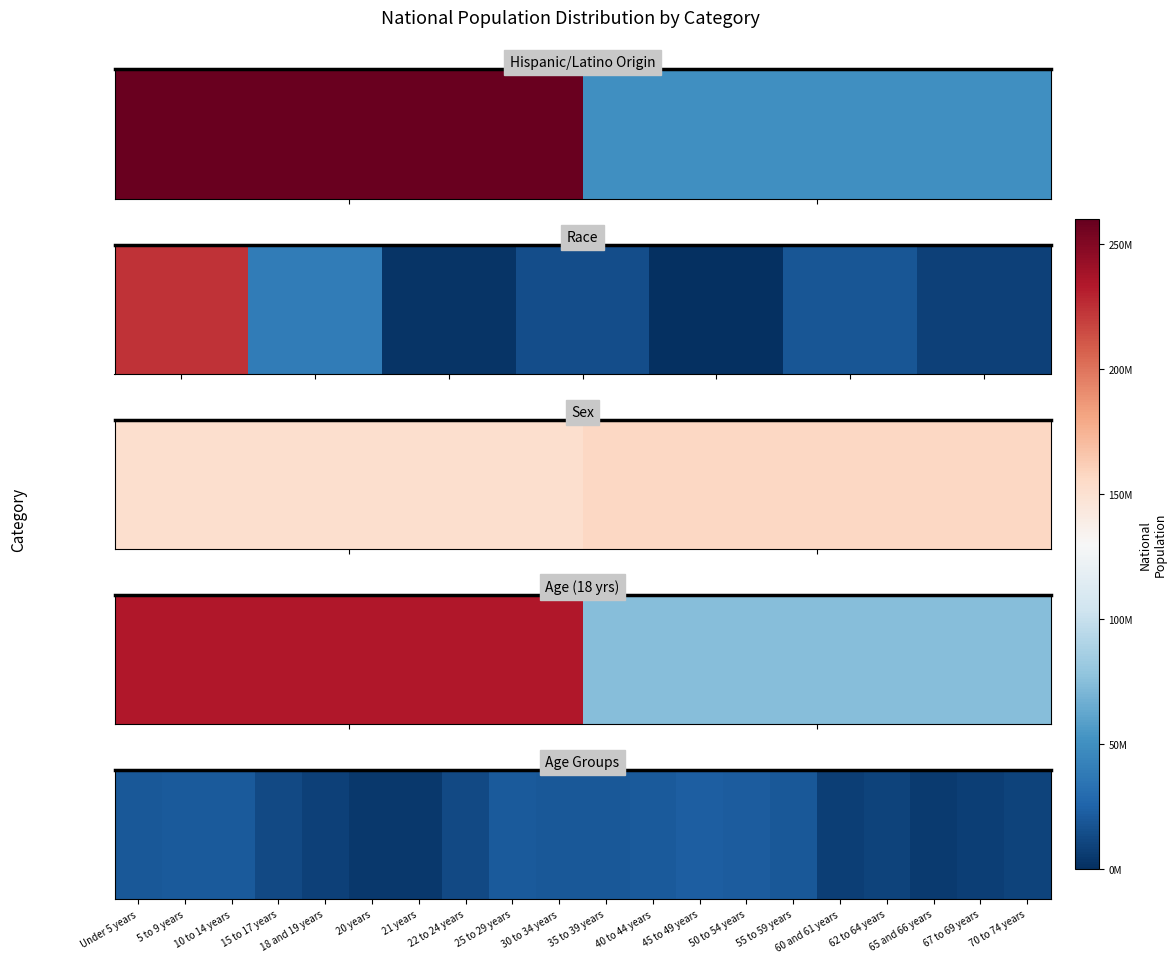

Between 5 to 9 years and 10 to 14 years, which is larger?

10 to 14 years